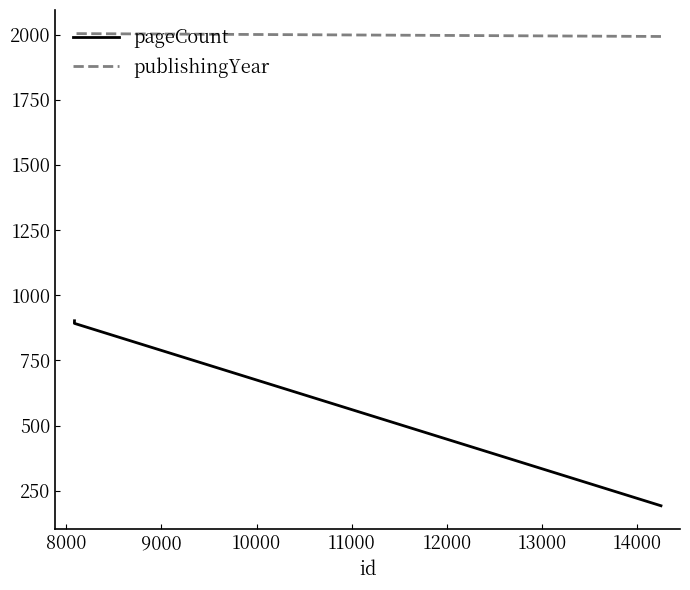

Is the value of publishingYear at 7000 greater than the value of pageCount at 8000?

Yes